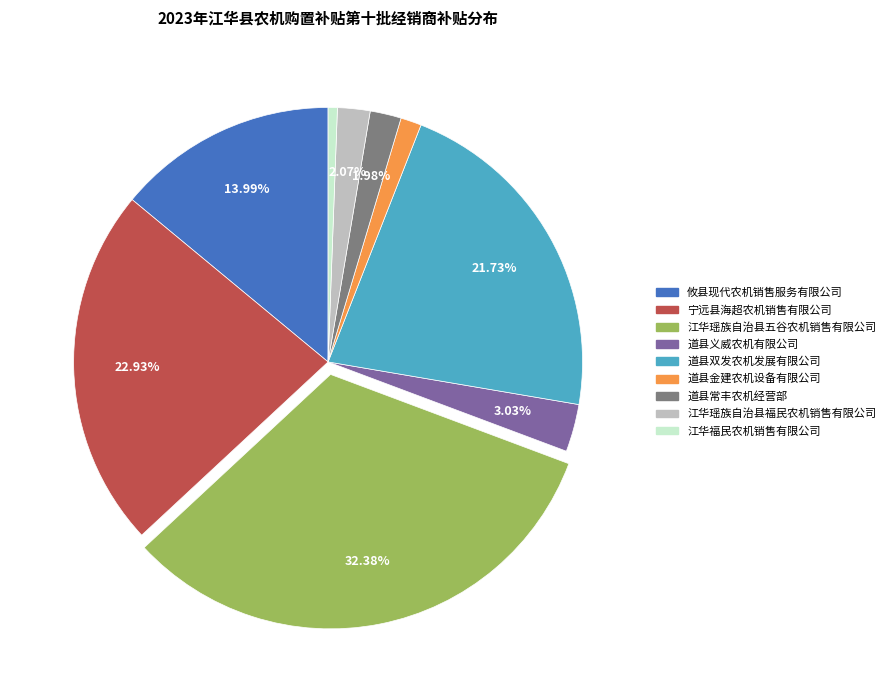

Is 道县常丰农机经营部 the majority of the pie?

No